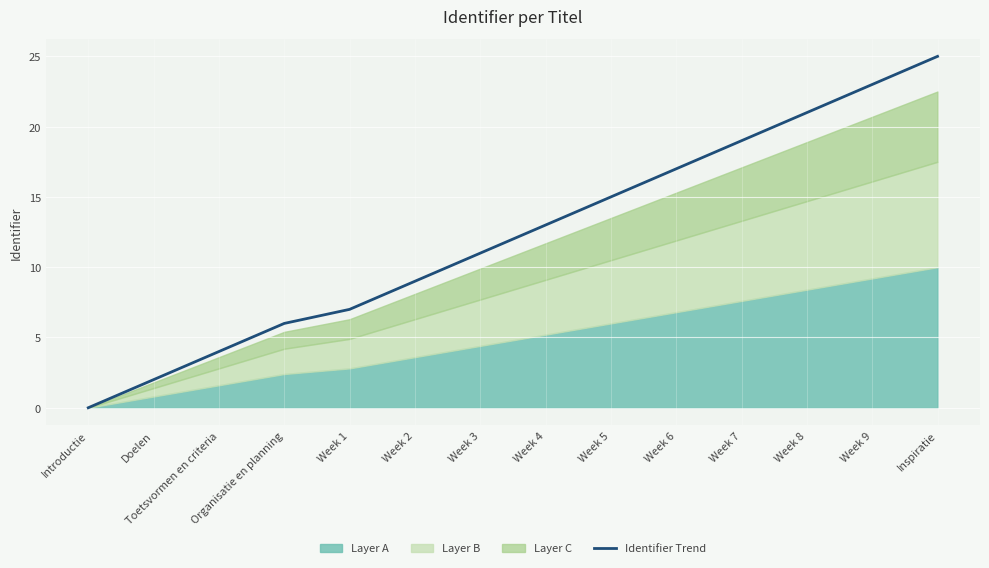

What is the difference between the values at Organisatie en planning and Week 7?

13